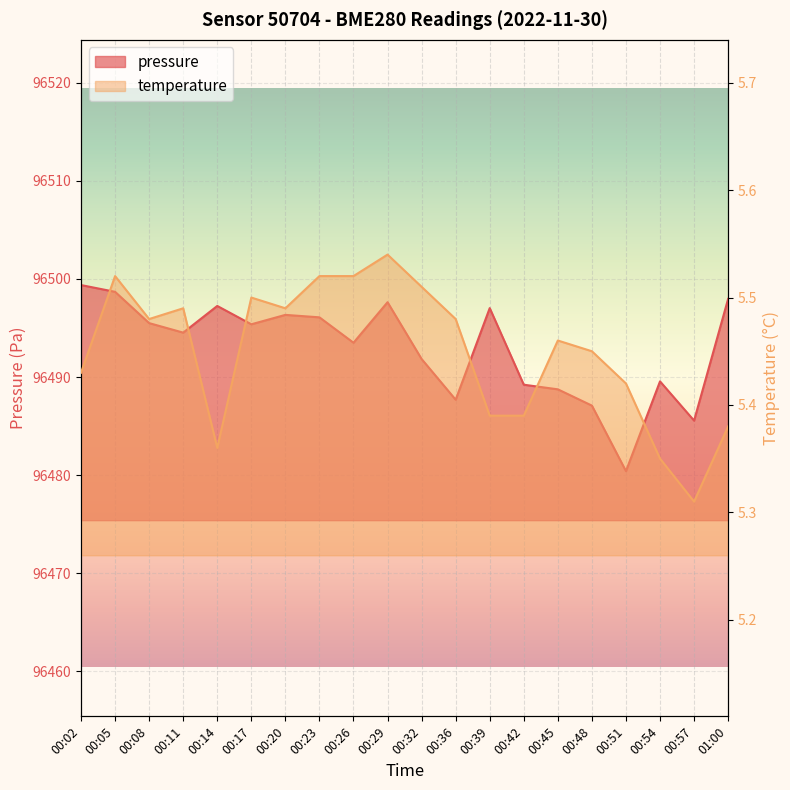

Does the chart display data point markers on the line(s)?

No